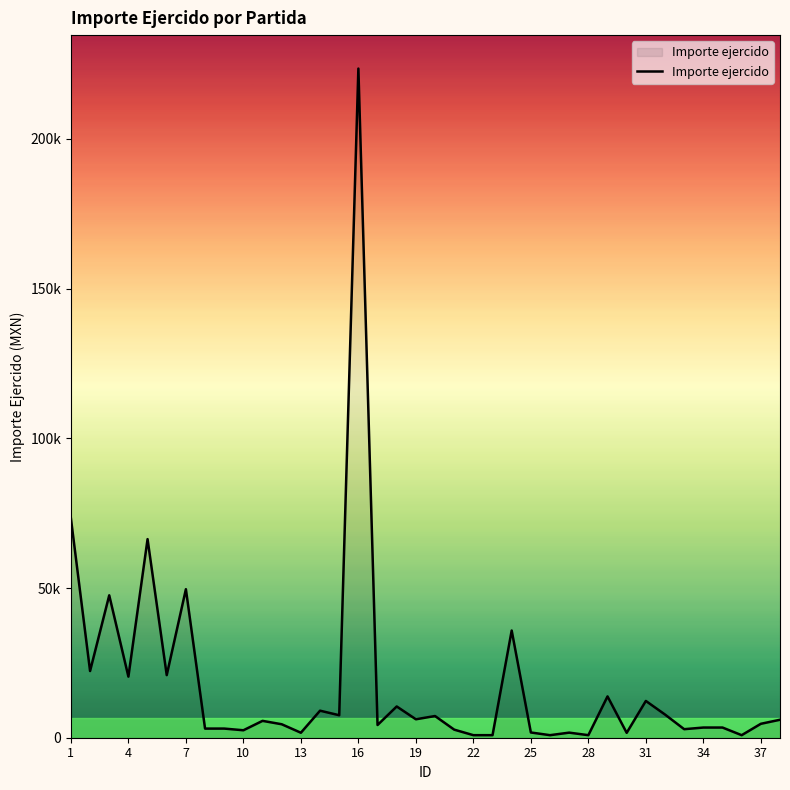

Does the chart display data point markers on the line(s)?

No